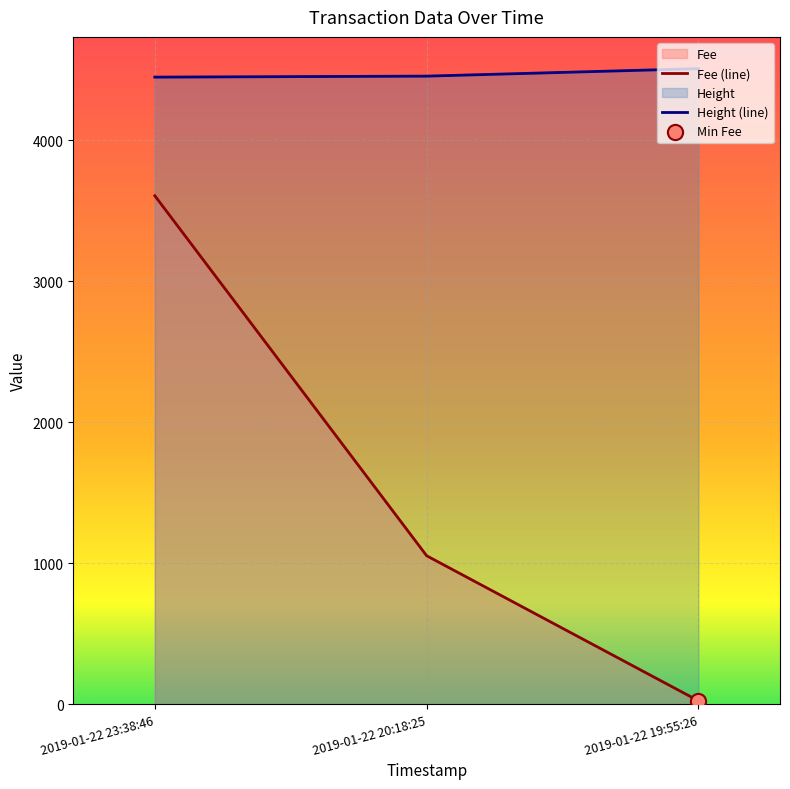

What is the total value across all series at 2019-01-22 19:55:26?

4532.2